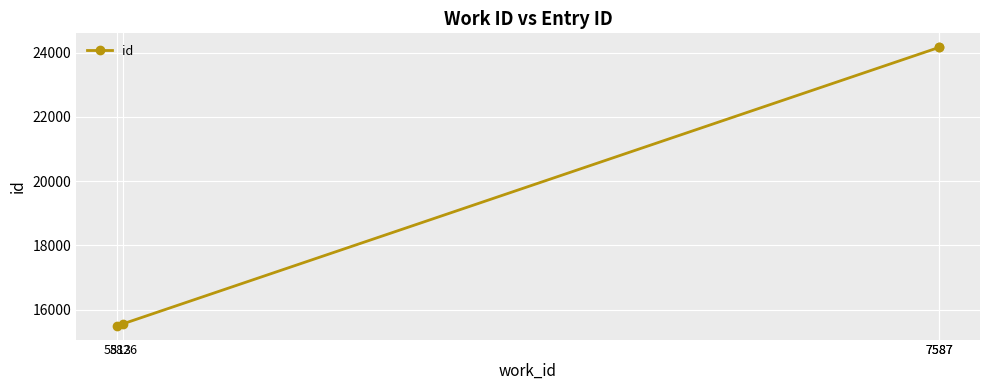

True or false: the data shows 15501 at 5813.

True